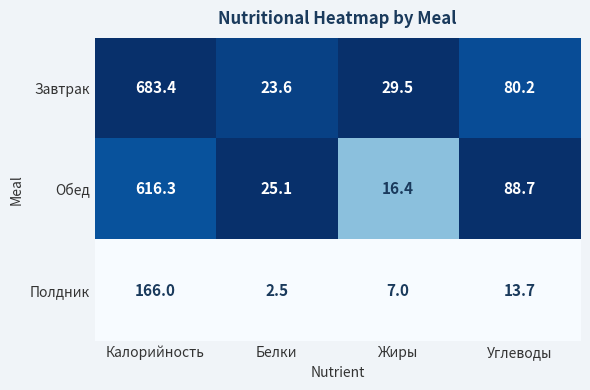

Reading right to left, transcribe all the data shown in this chart.

Завтрак: 80.2	29.5	23.6	683.4
Обед: 88.7	16.4	25.1	616.3
Полдник: 13.7	7.0	2.5	166.0